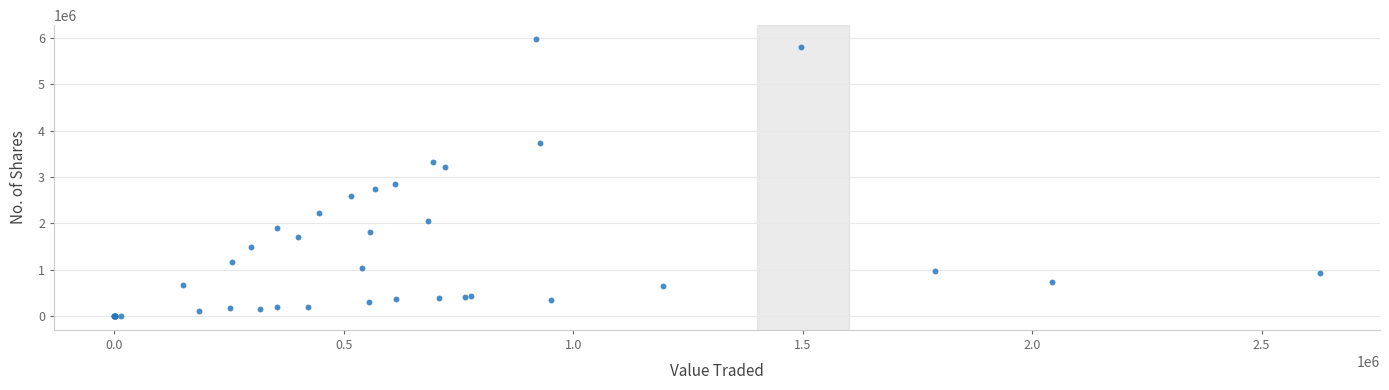

What Y value in the scatter plot is closest to 2988456?

2845912